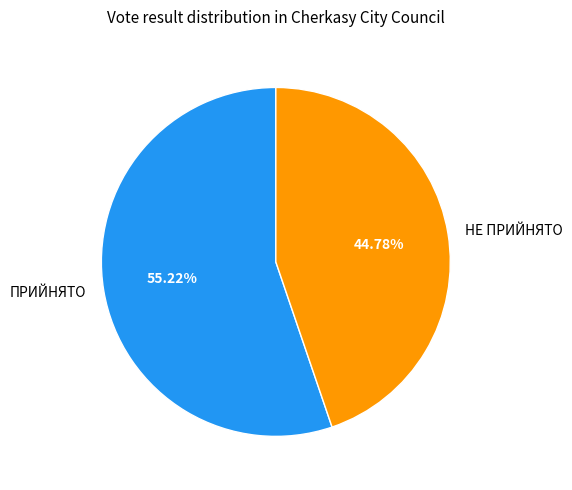

Is it true that ПРИЙНЯТО is 69% of the pie?

False